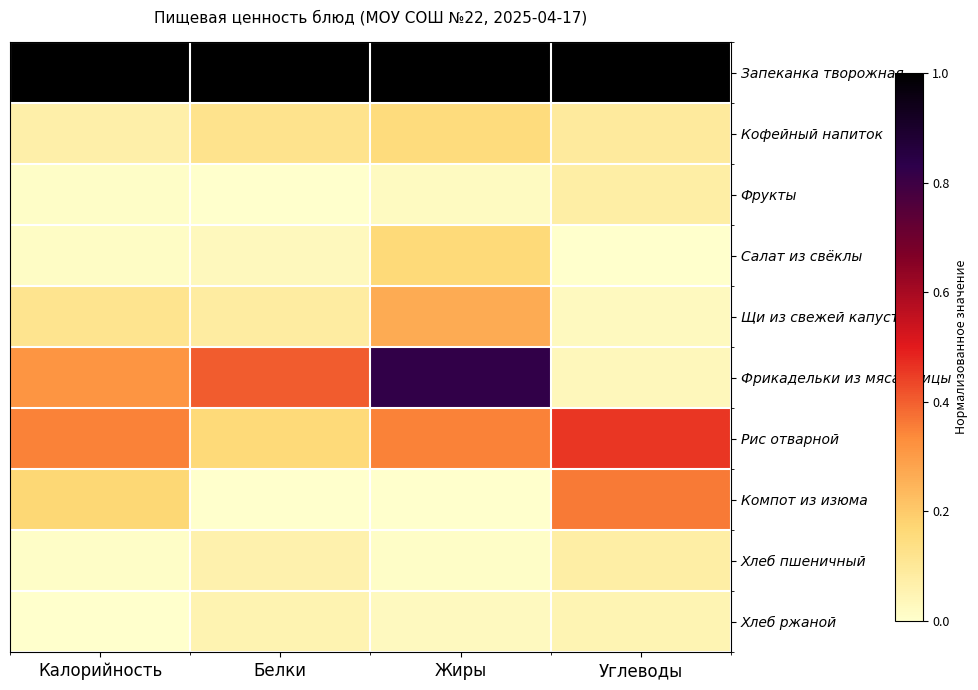

Rank the series by their maximum value, from lowest to highest.

Хлеб ржаной, Хлеб пшеничный, Фрукты, Кофейный напиток, Салат из свёклы, Щи из свежей капусты, Компот из изюма, Рис отварной, Фрикадельки из мяса птицы, Запеканка творожная